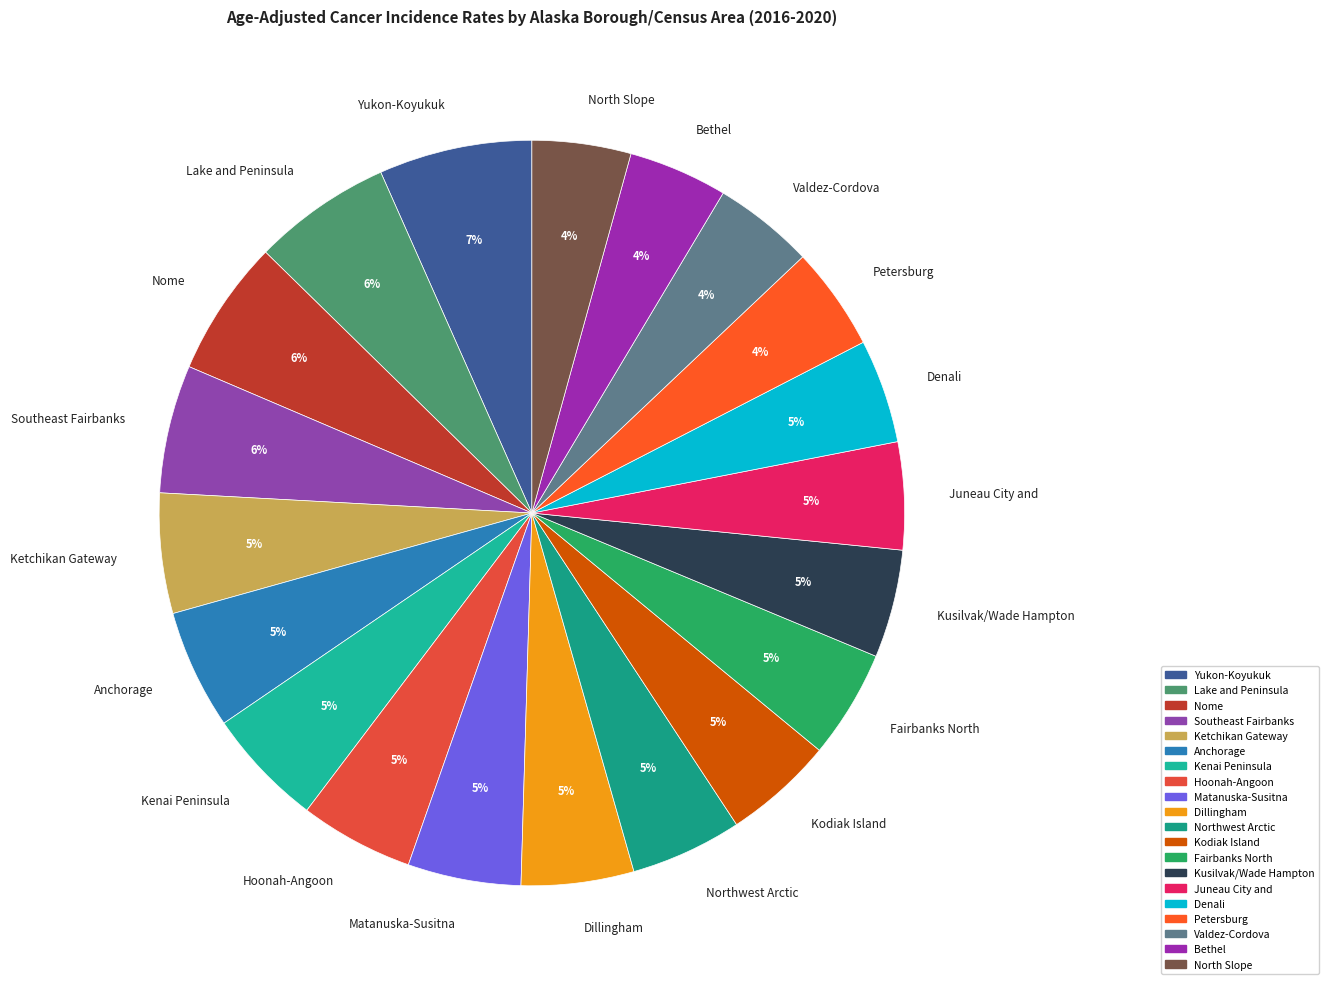

Is there a majority slice in this chart?

No